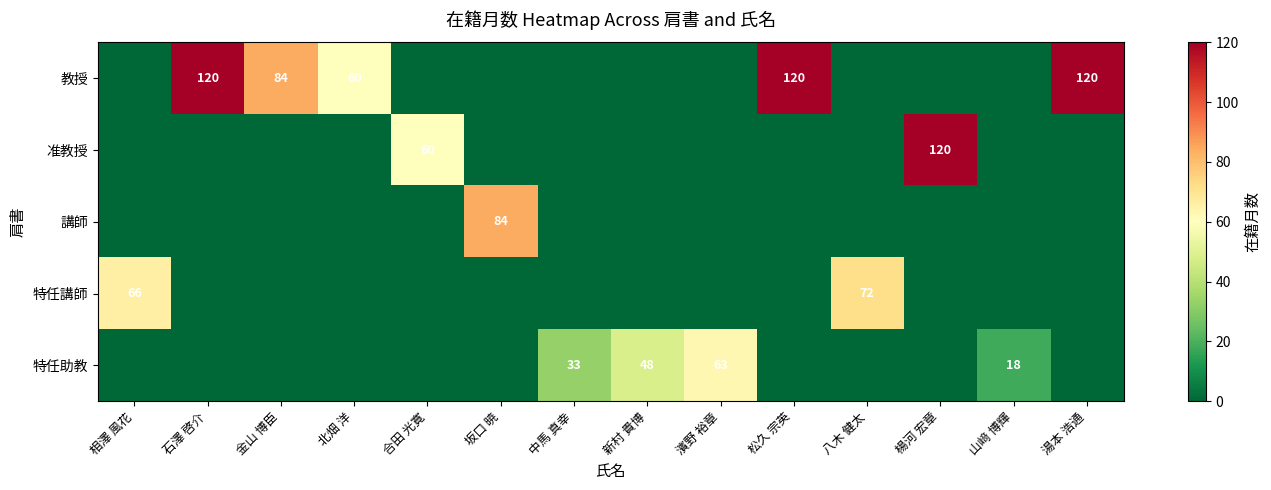

At which category does the chart reach its peak across all series?

石澤 啓介